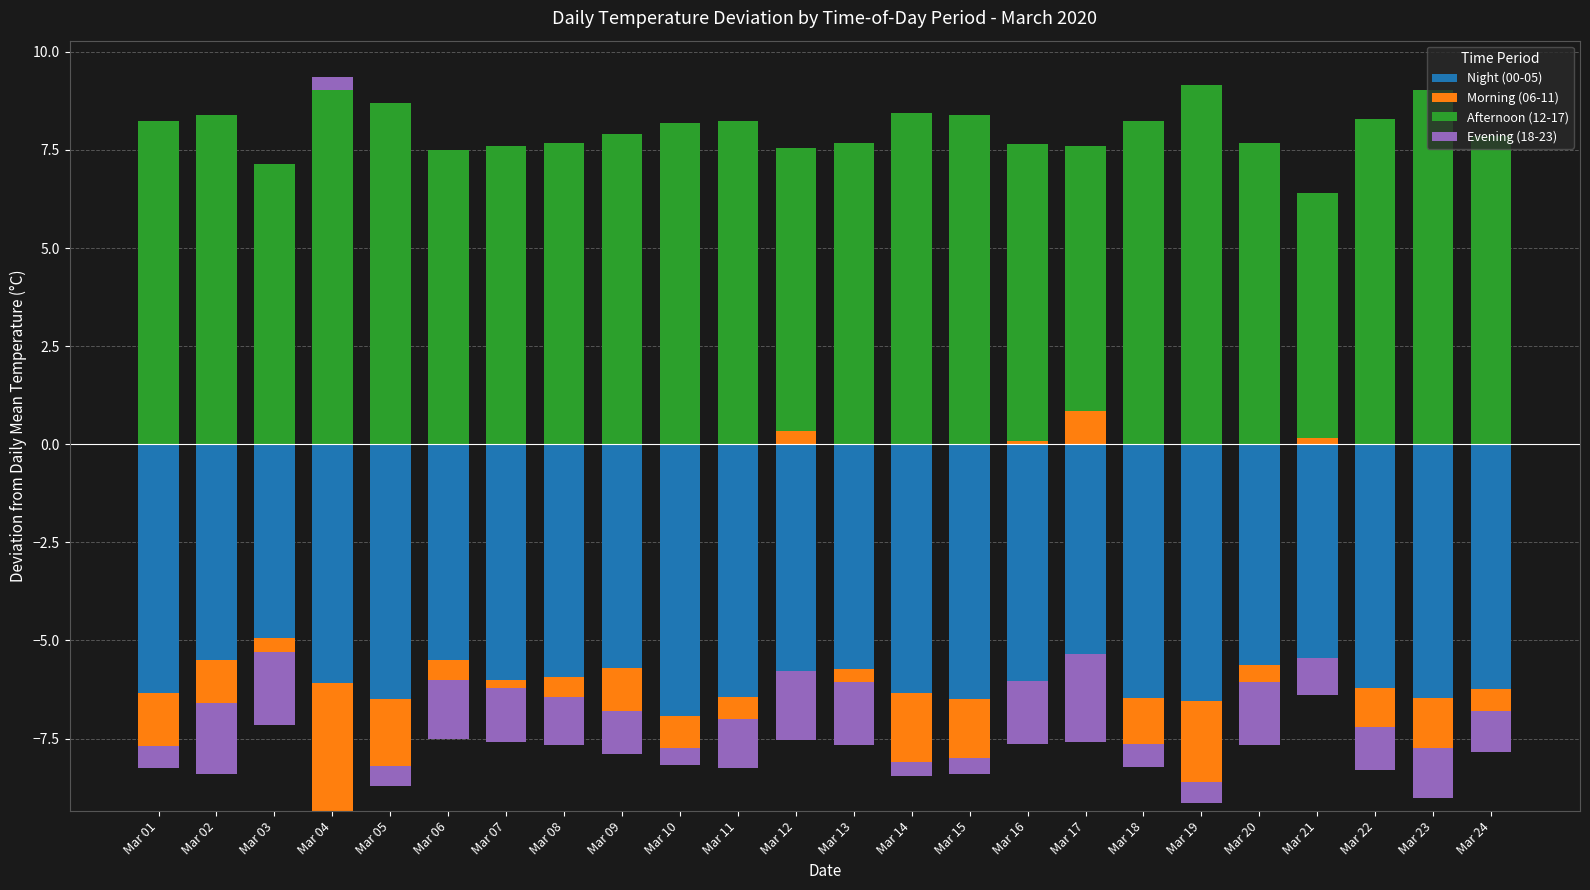

How many data points in Evening (18-23) are above 0?

1